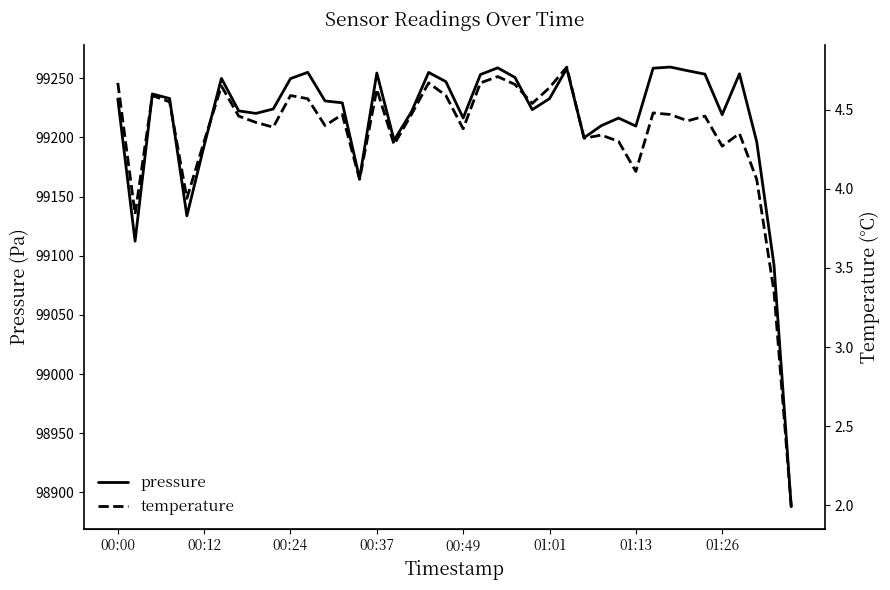

Is it true that pressure equals 67980.2 at 00:12?

False